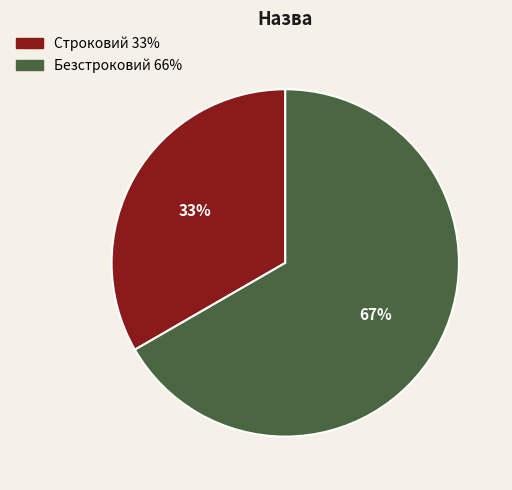

Which slice represents more than half of the pie?

Безстроковий